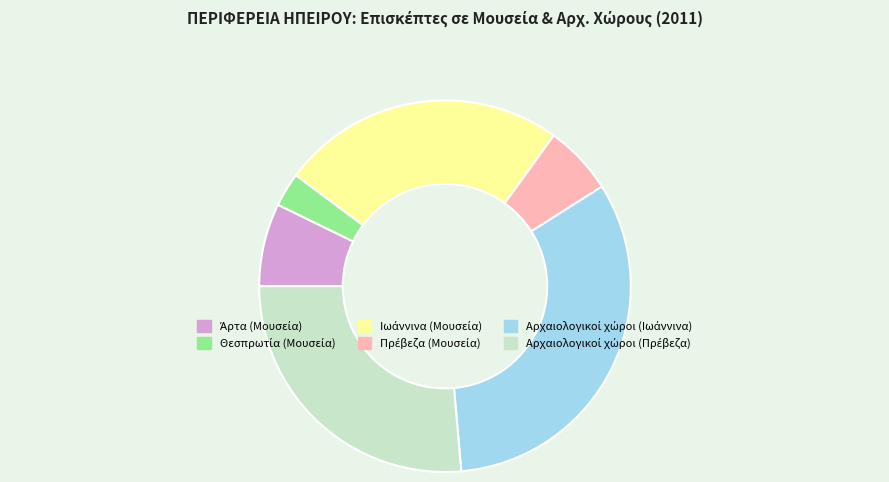

How many segments does this pie chart have?

6